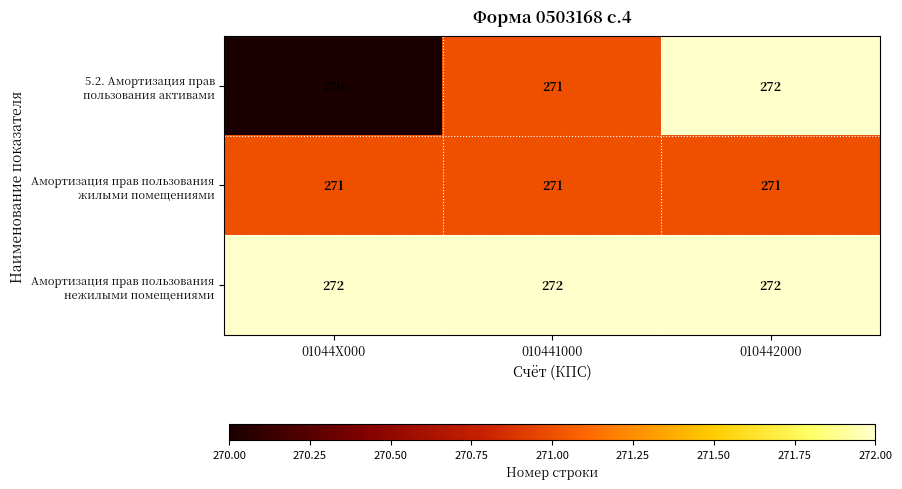

Which label corresponds to the smallest value in the chart?

01044Х000